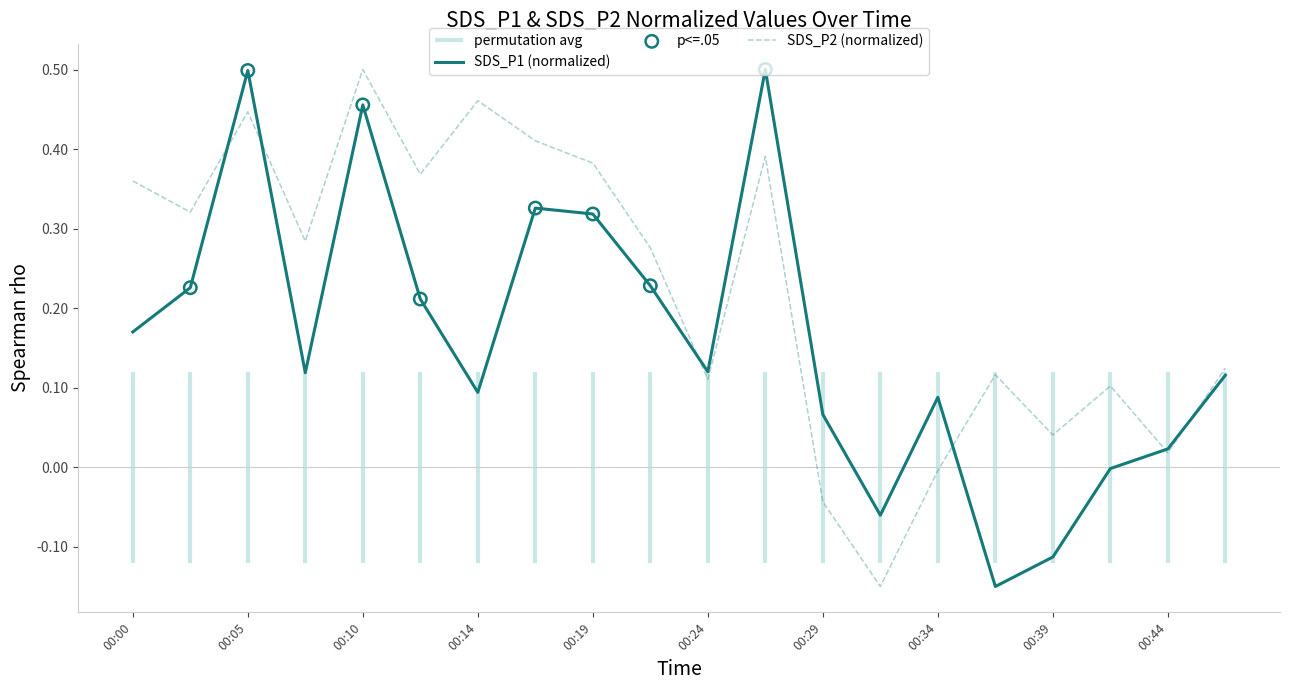

Which series has the largest total across all categories?

SDS_P2